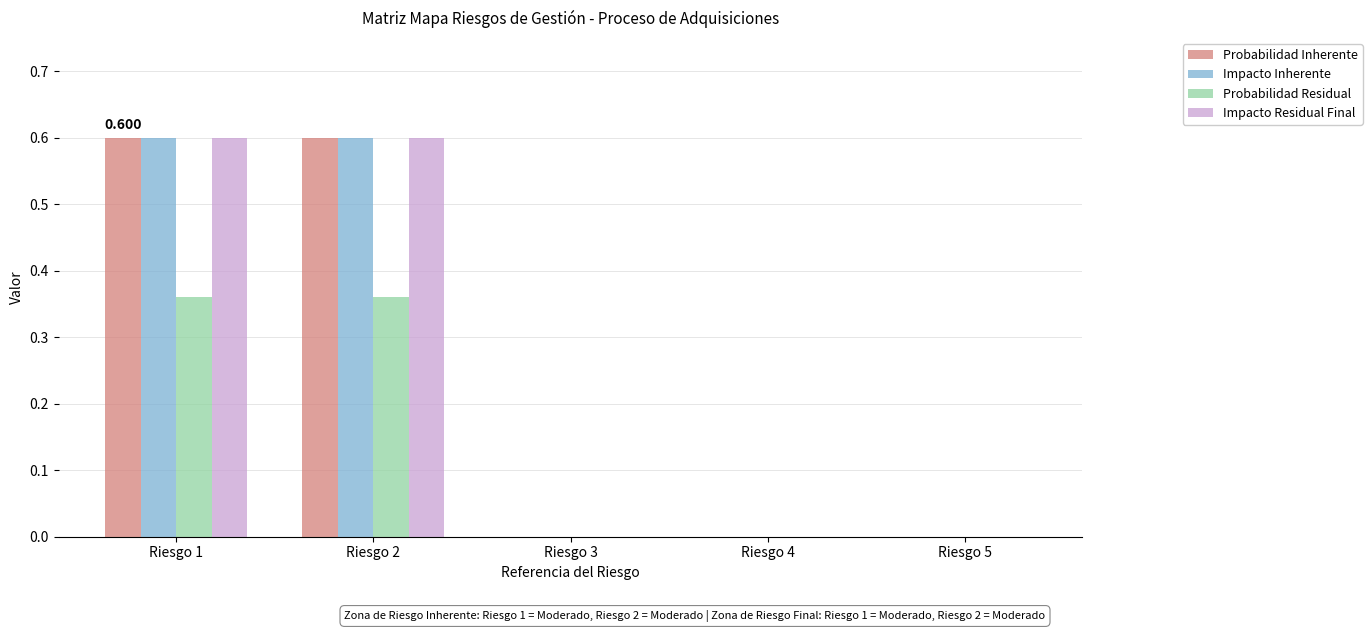

Which series has the widest spread of values?

Probabilidad Inherente